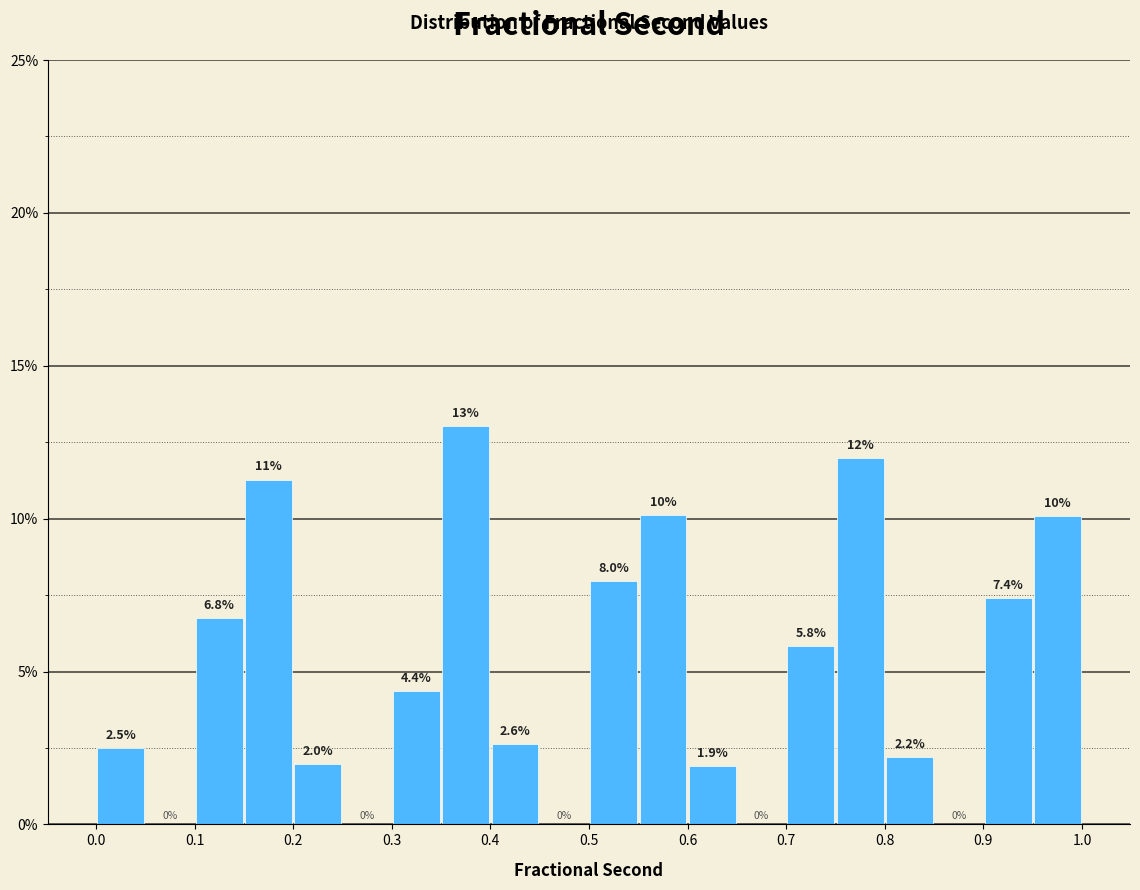

Which range on the x-axis has the tallest bar?

0.35 to 0.40